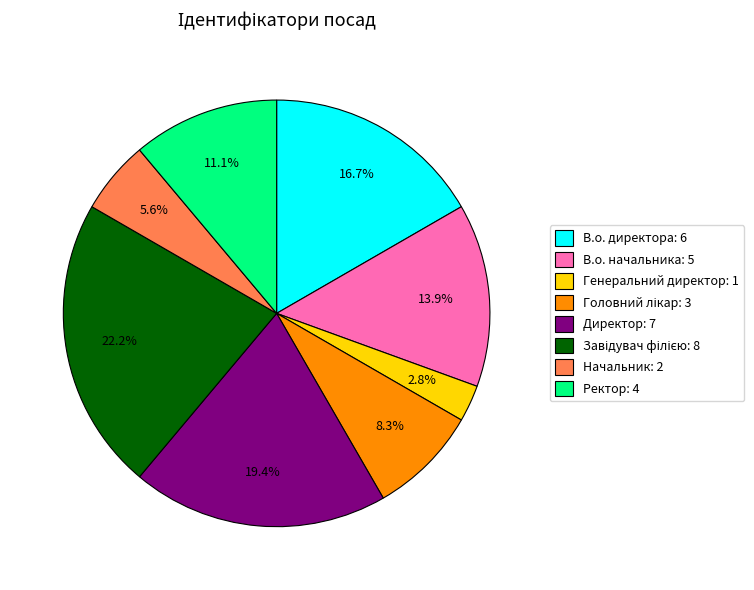

Count the number of slices in the pie.

8